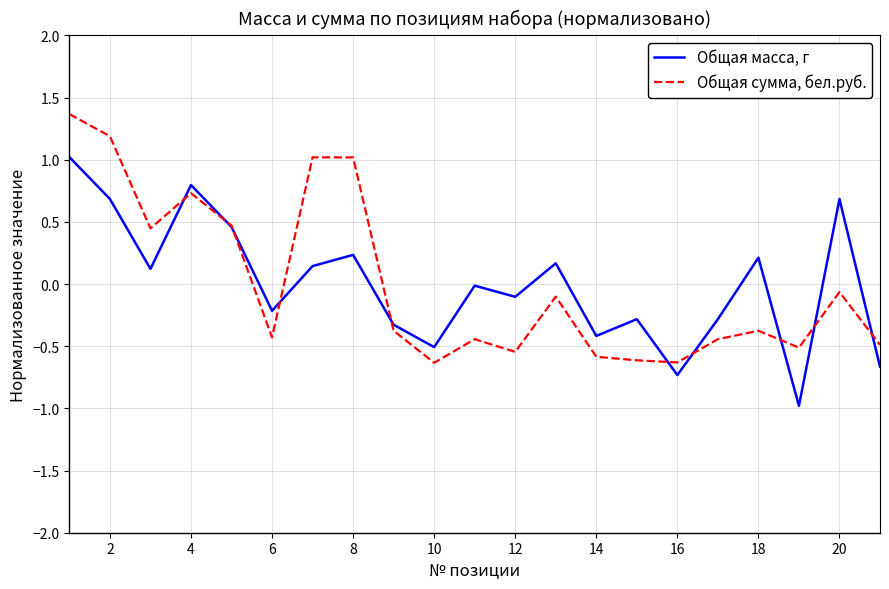

List the series in order of their peak value, highest first.

Общая сумма, бел.руб., Общая масса, г